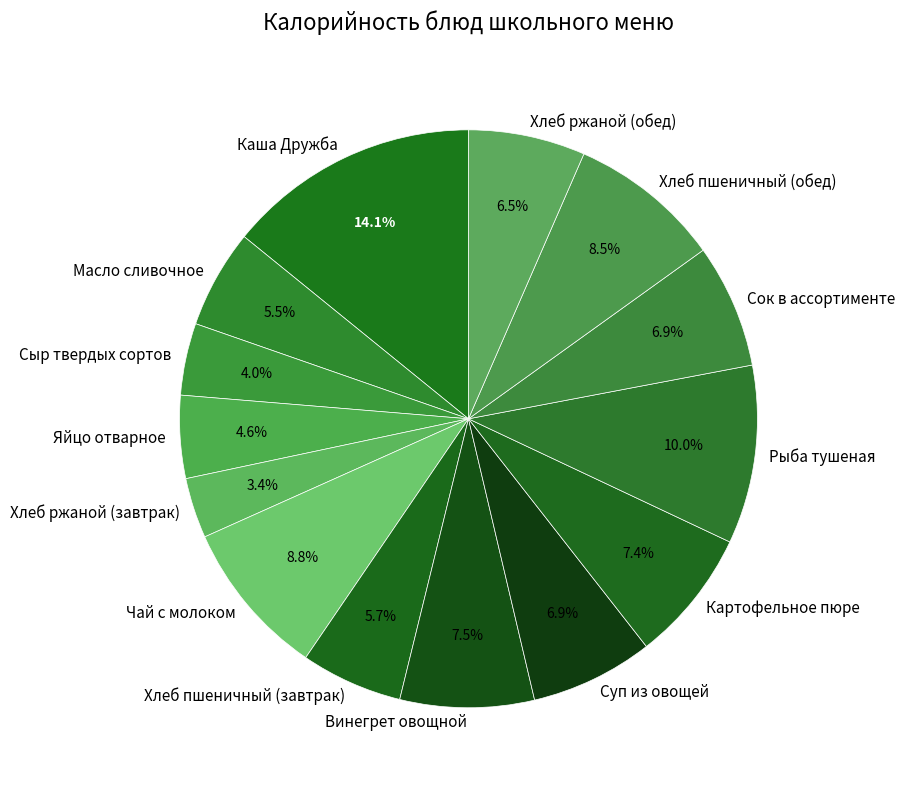

Is there a majority slice in this chart?

No